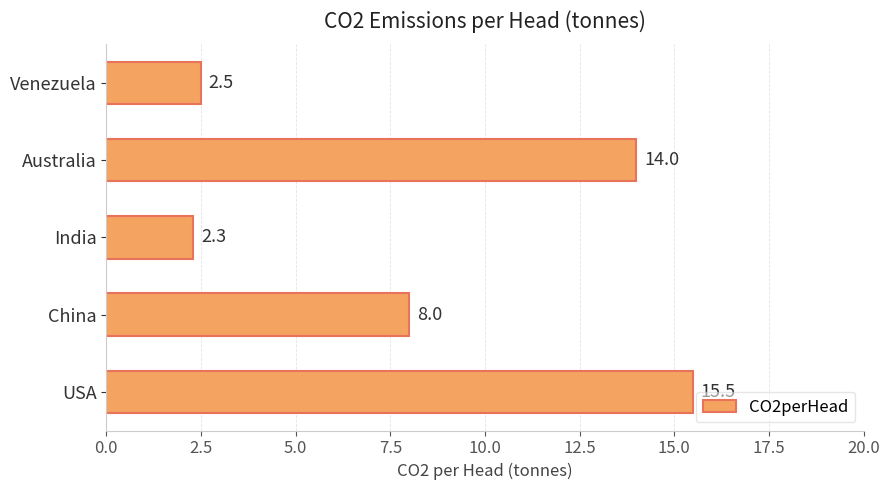

True or false: the data shows 2.5 at Venezuela.

True